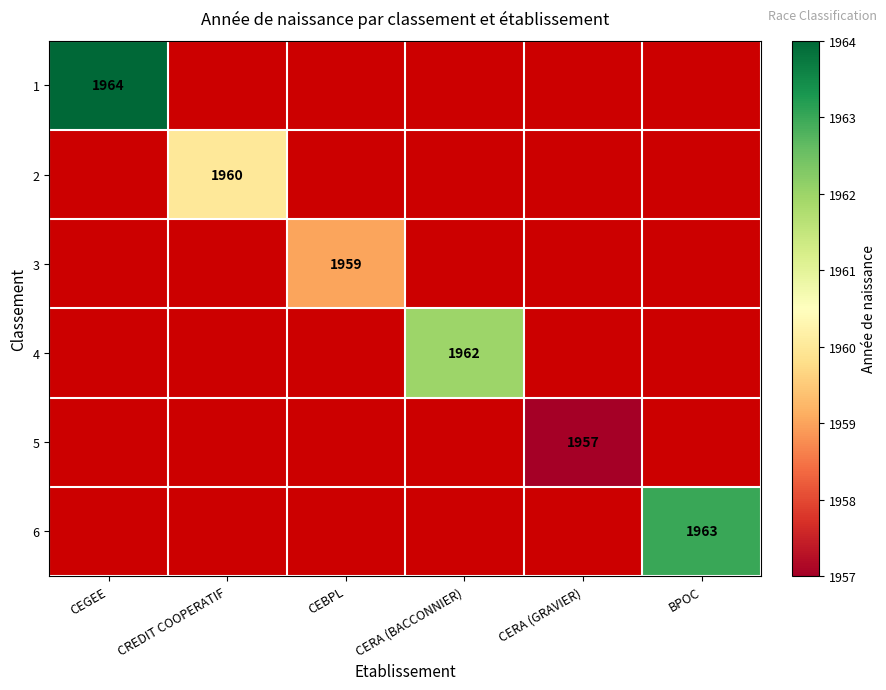

The value of 3 at CEBPL is 1959. True or false?

True